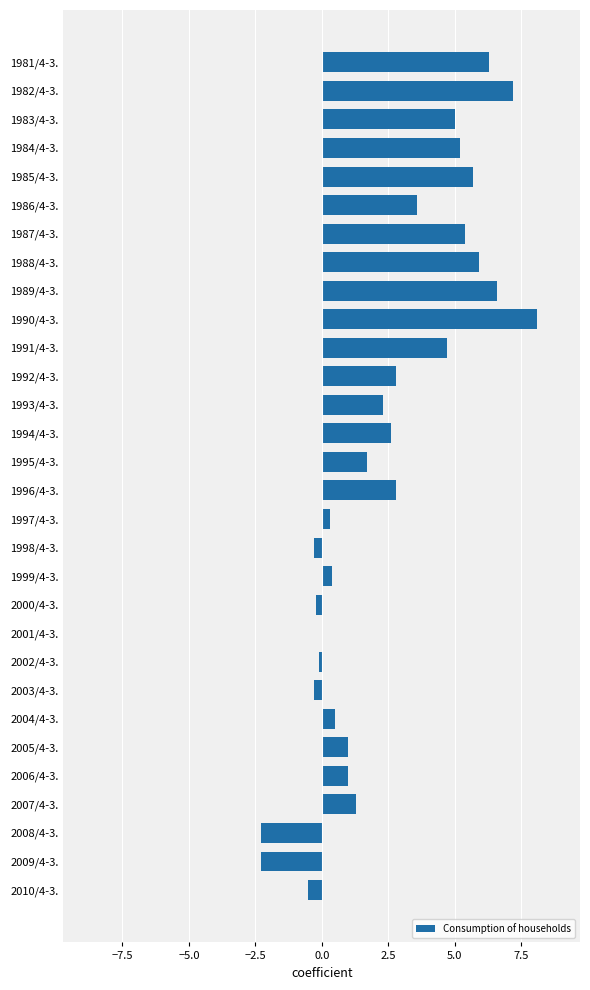

Is it true that the value at 1994/4-3. is 0.9?

False